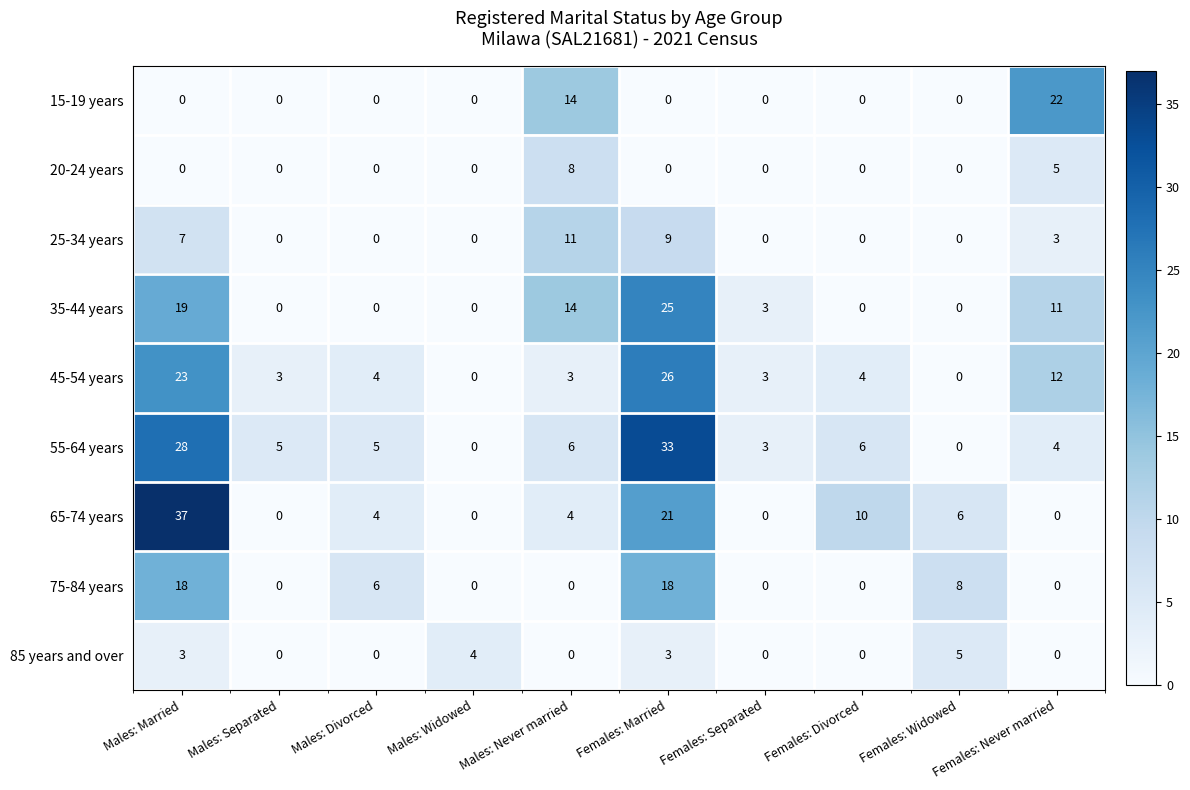

What is the total value across all series at Males: Widowed?

4